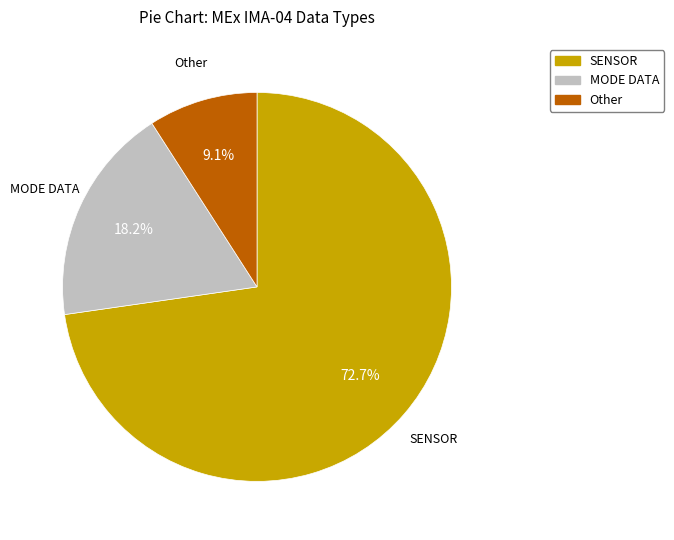

How many slices are in this pie chart?

3